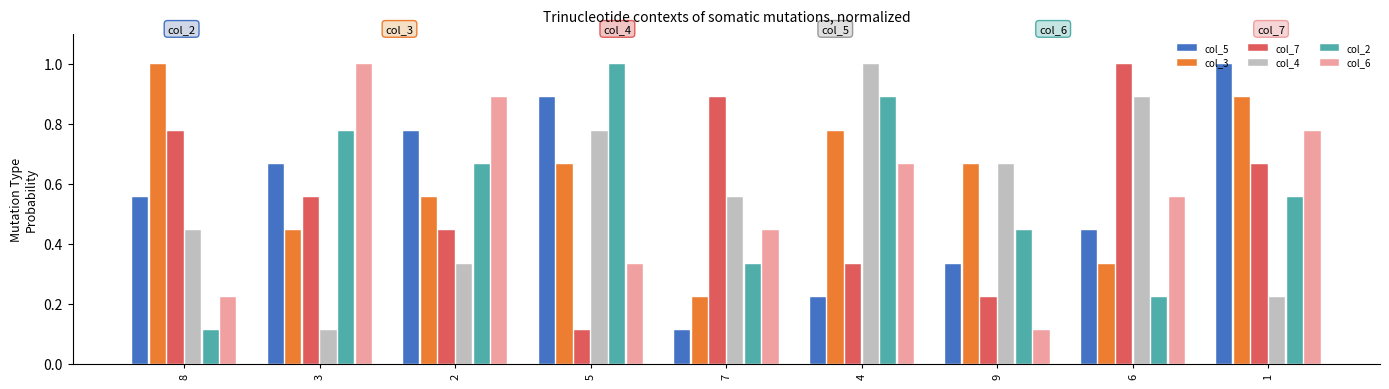

What is the maximum value for col_4?

1.0